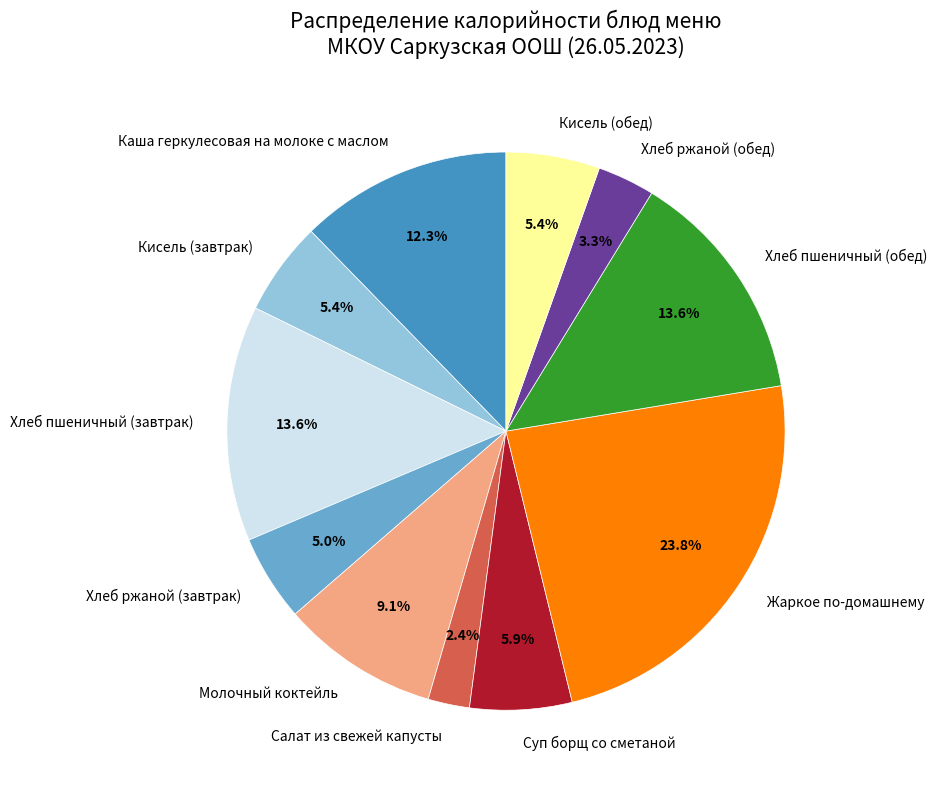

To the nearest percent, what portion does Кисель (обед) represent?

5%